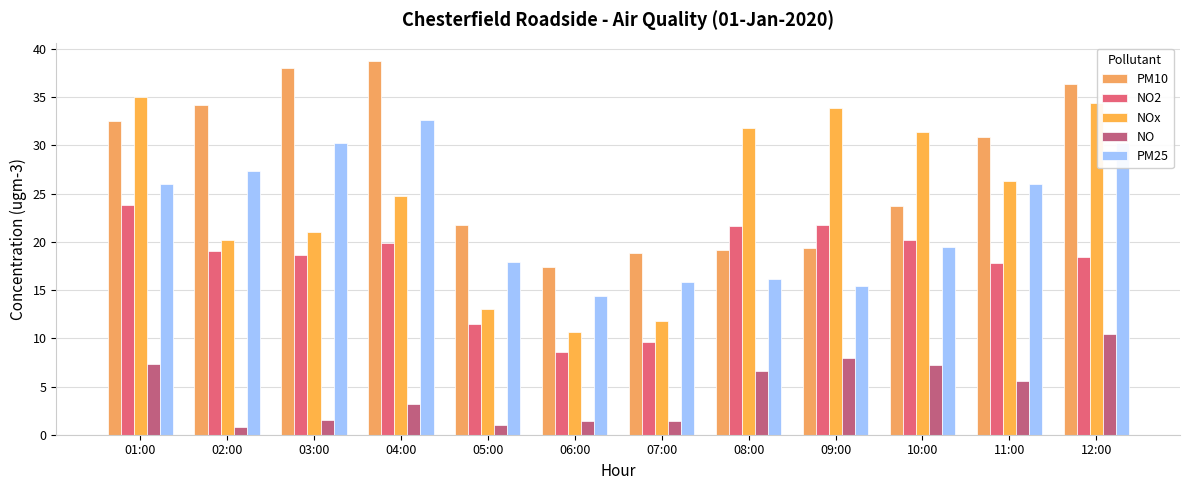

What is the difference between the highest and lowest values at 01:00?

27.7